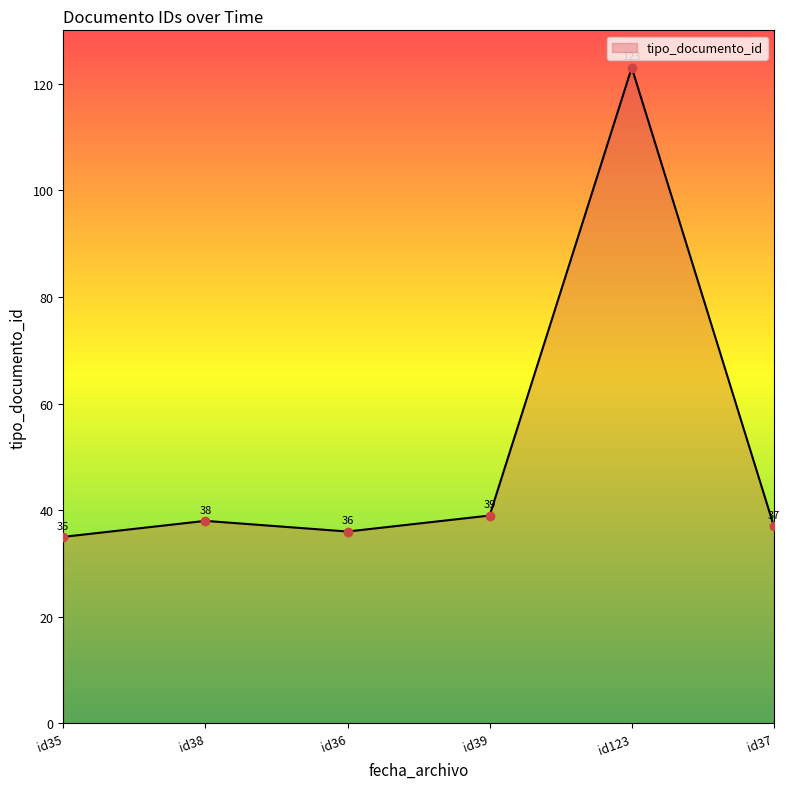

The value at id39 is 67. True or false?

False